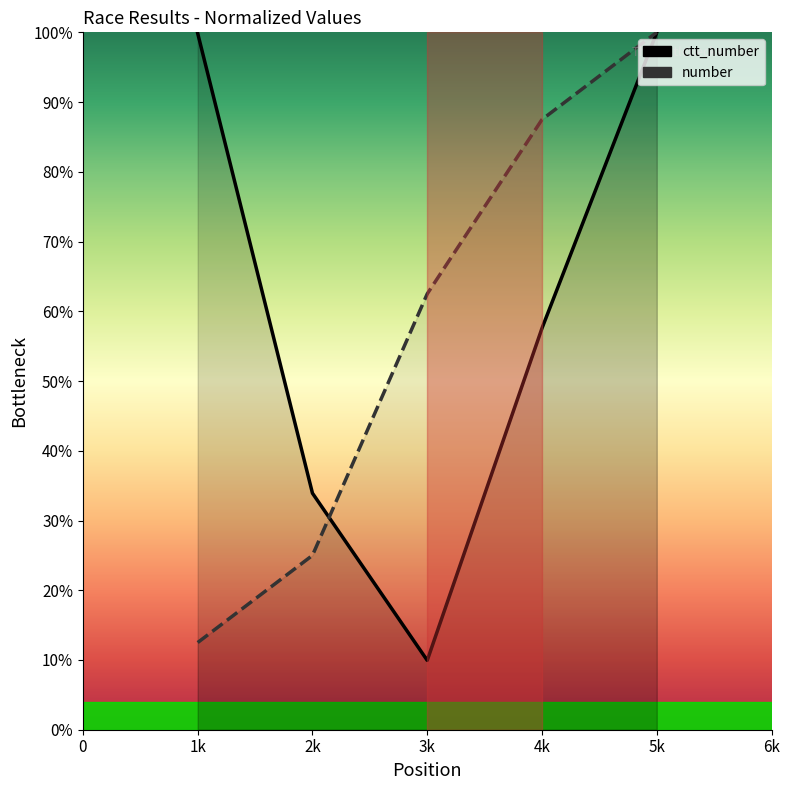

Does the chart display data point markers on the line(s)?

No